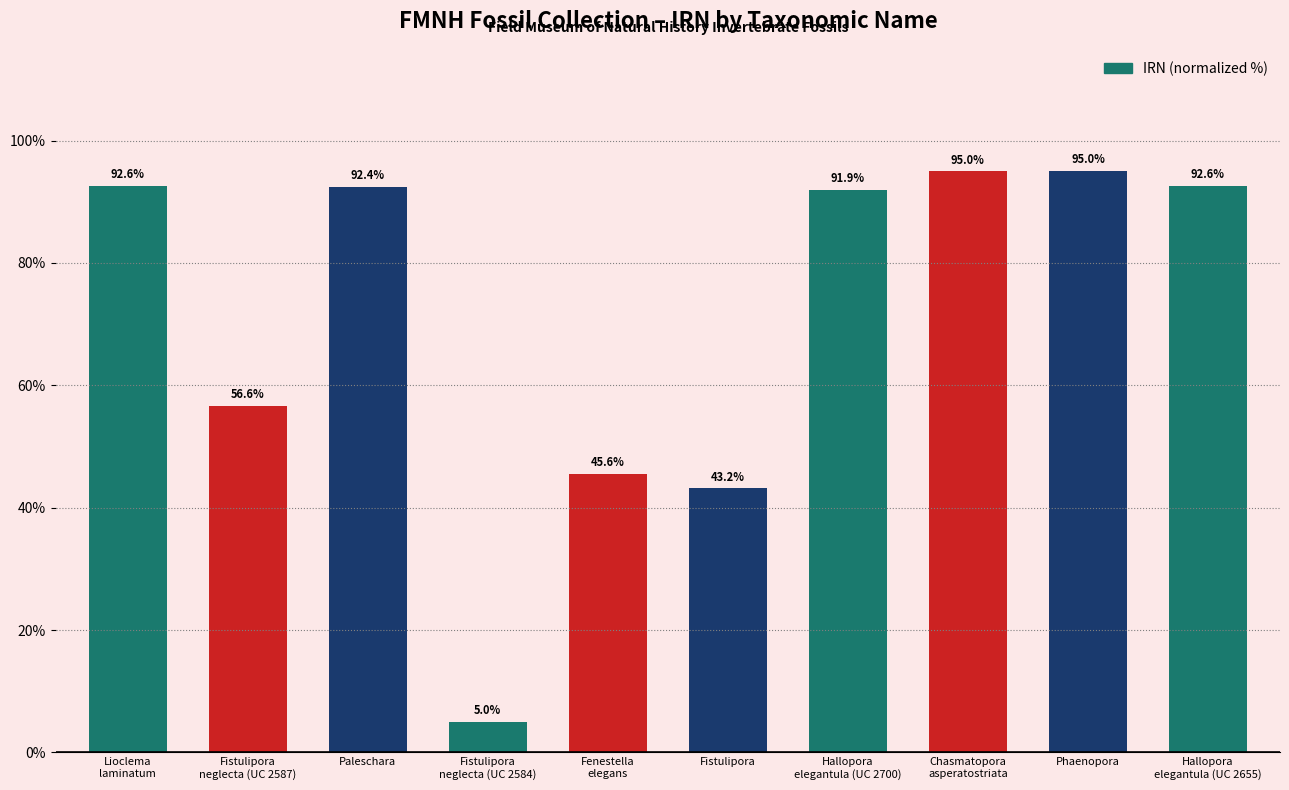

What is the smallest value displayed?

5.0